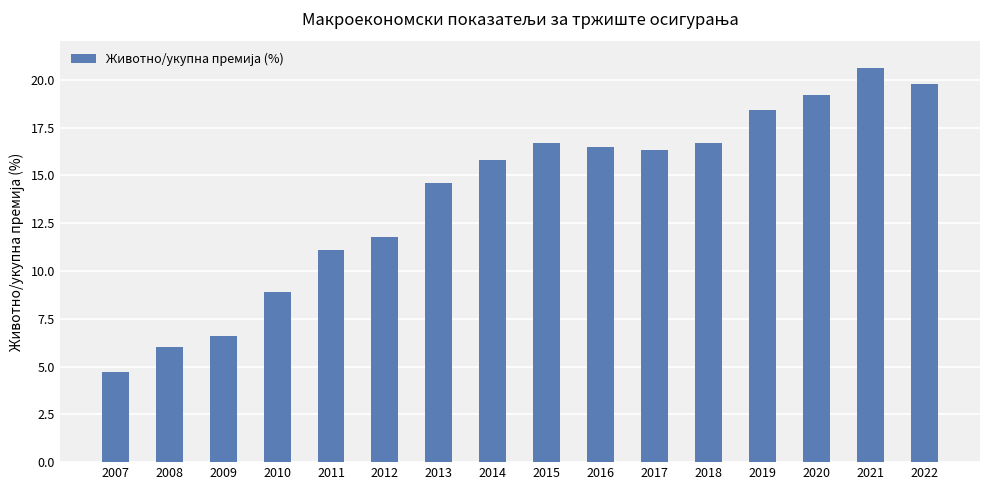

What is the sum of the values at 2009 and 2019?

25.0